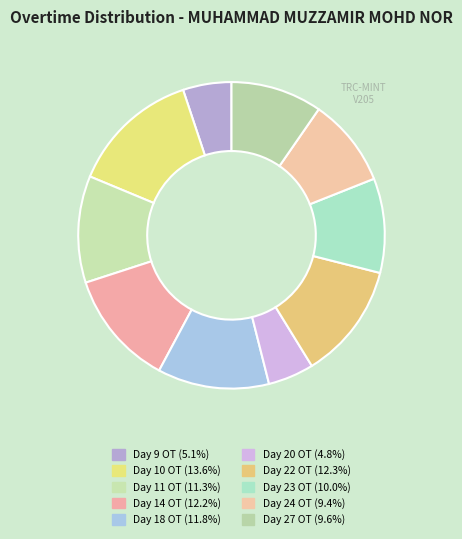

To the nearest percent, what percentage of the pie is Day 27 OT?

10%